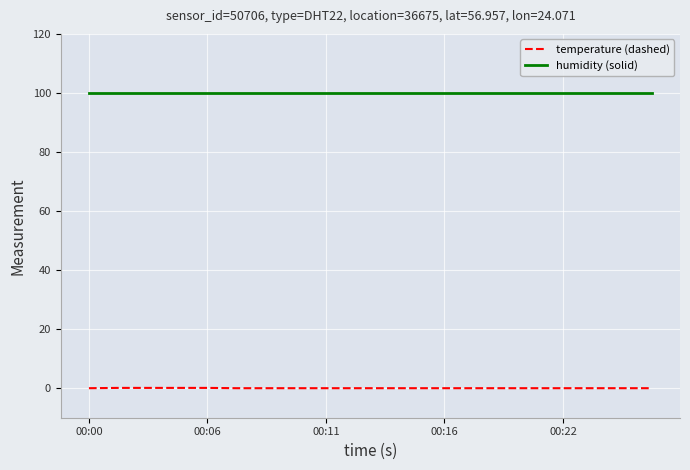

What is the greatest value displayed?

99.9